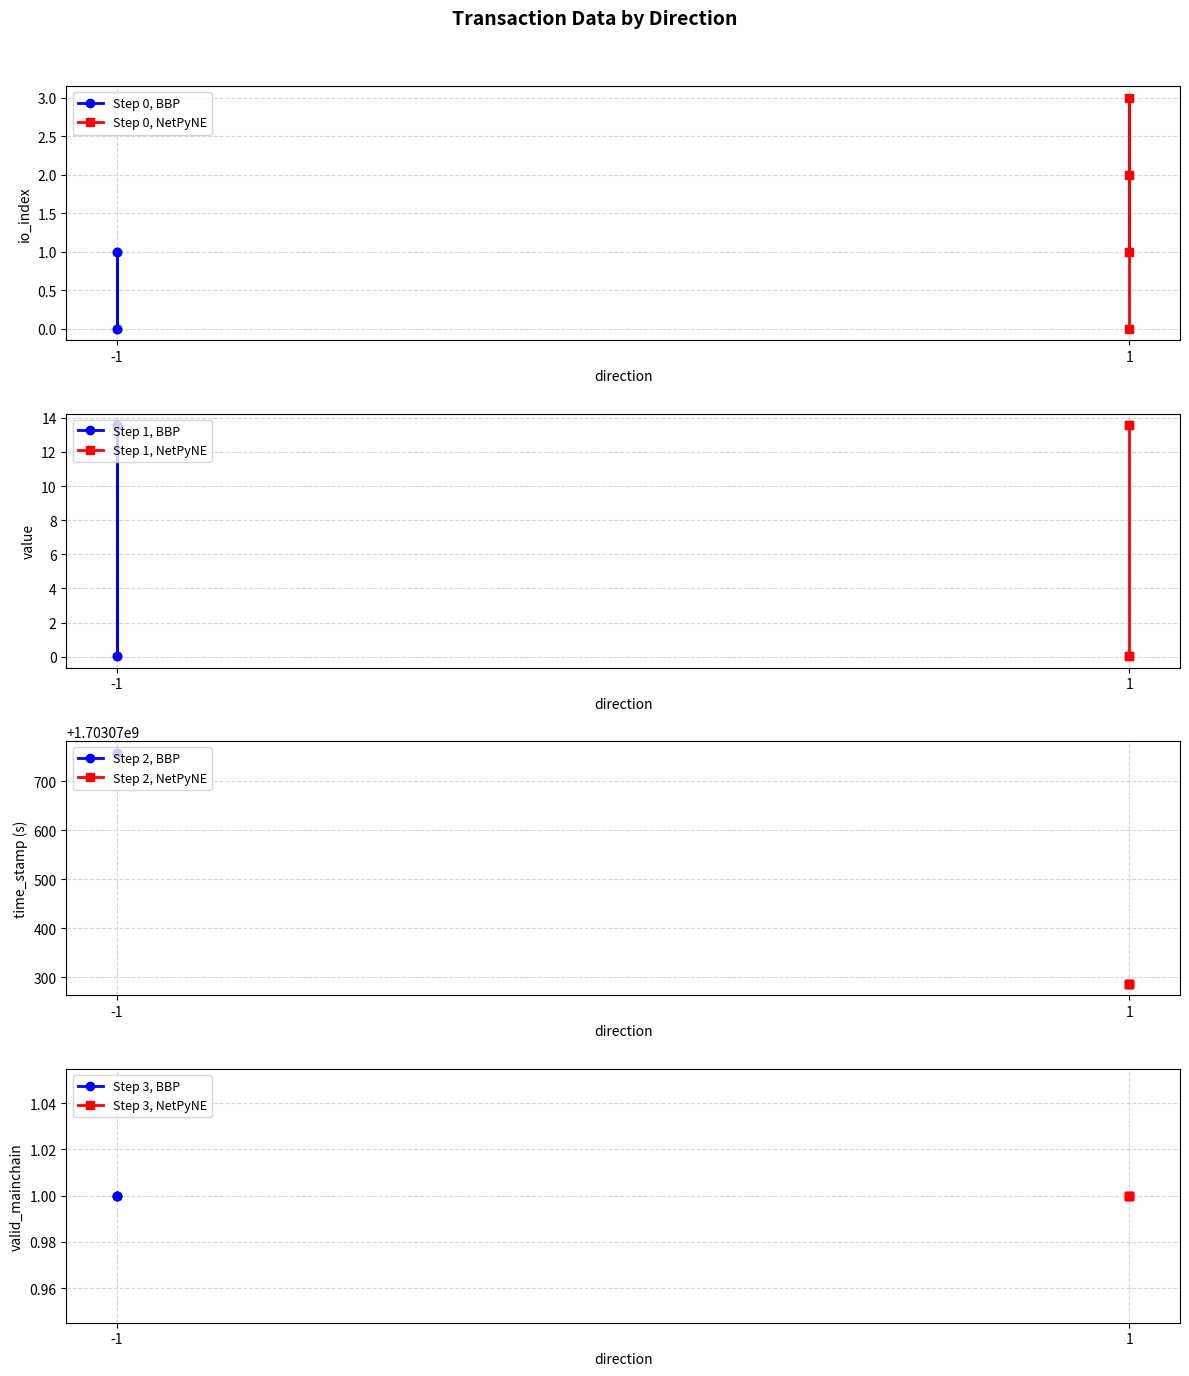

What is the value of the valid_mainchain point at the 6th from the left?

1.0